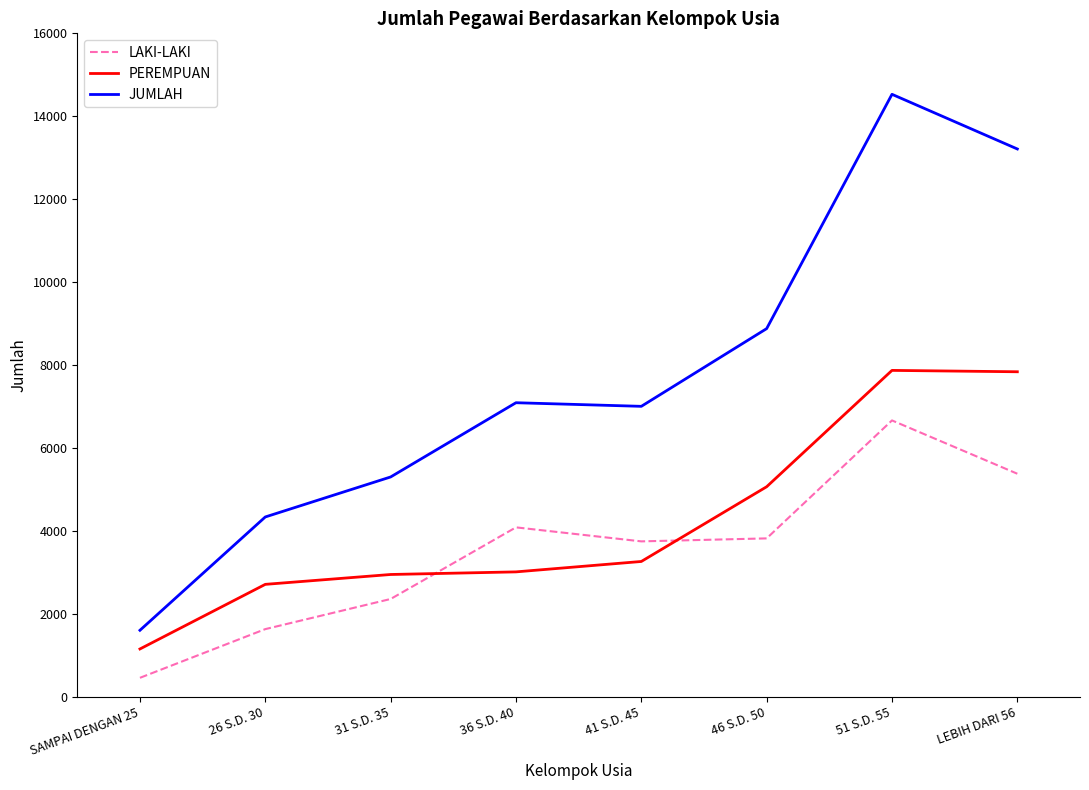

List the series in order of their peak value, lowest first.

LAKI-LAKI, PEREMPUAN, JUMLAH